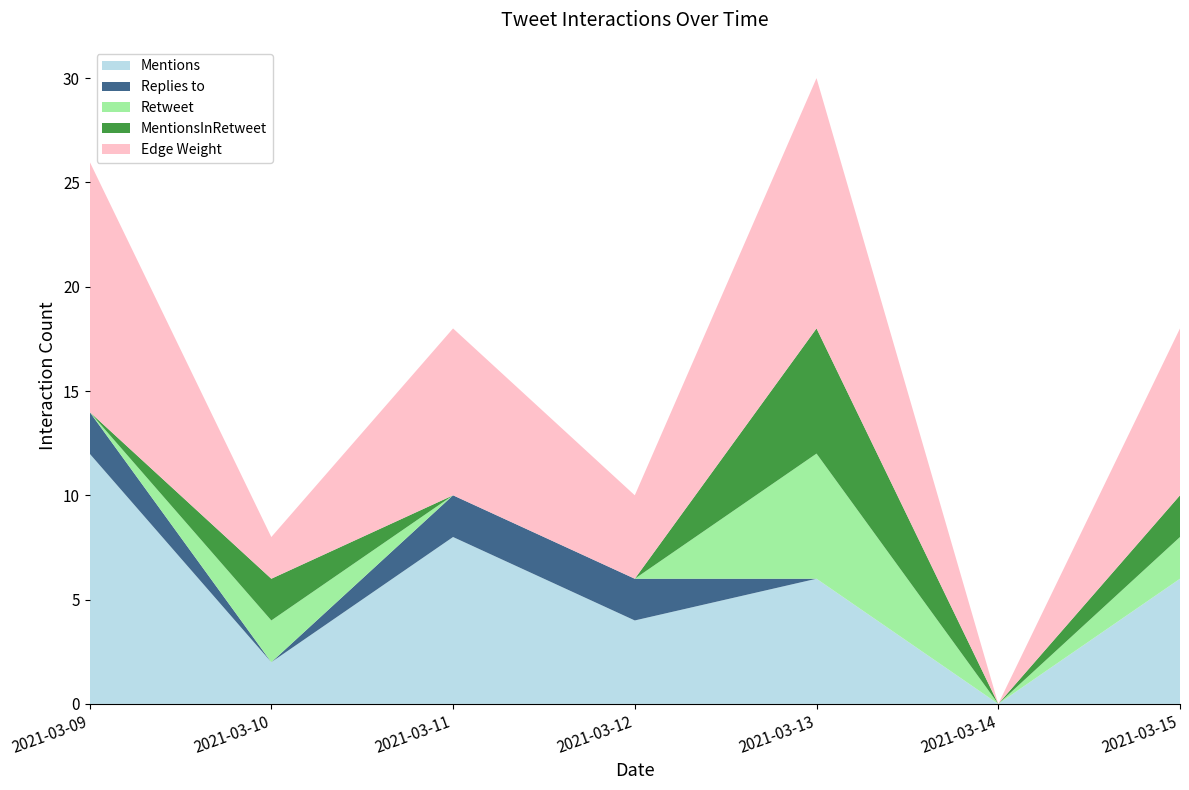

Reading right to left, what are all the values shown in this chart?

Mentions: 6	0	6	4	8	2	12
Replies to: 0	0	0	2	2	0	2
Retweet: 2	0	6	0	0	2	0
MentionsInRetweet: 2	0	6	0	0	2	0
Edge Weight: 8	0	12	4	8	2	12